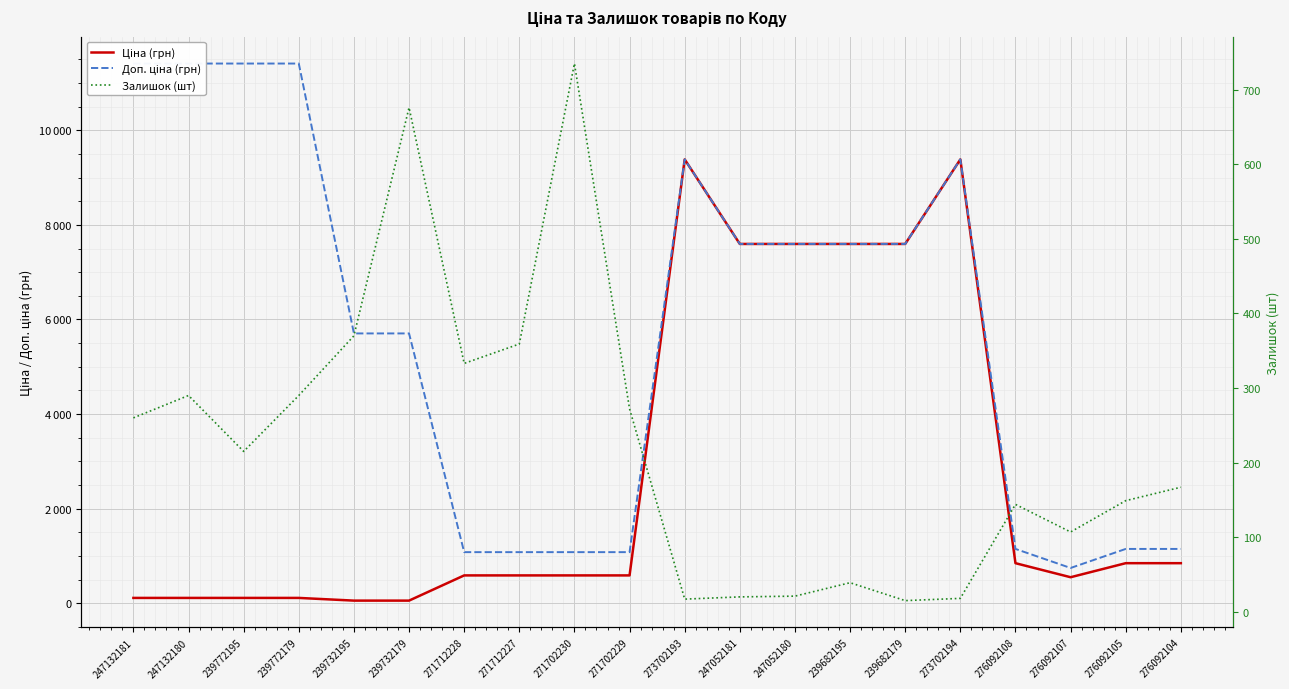

At how many categories does at least one series exceed 5698?

12